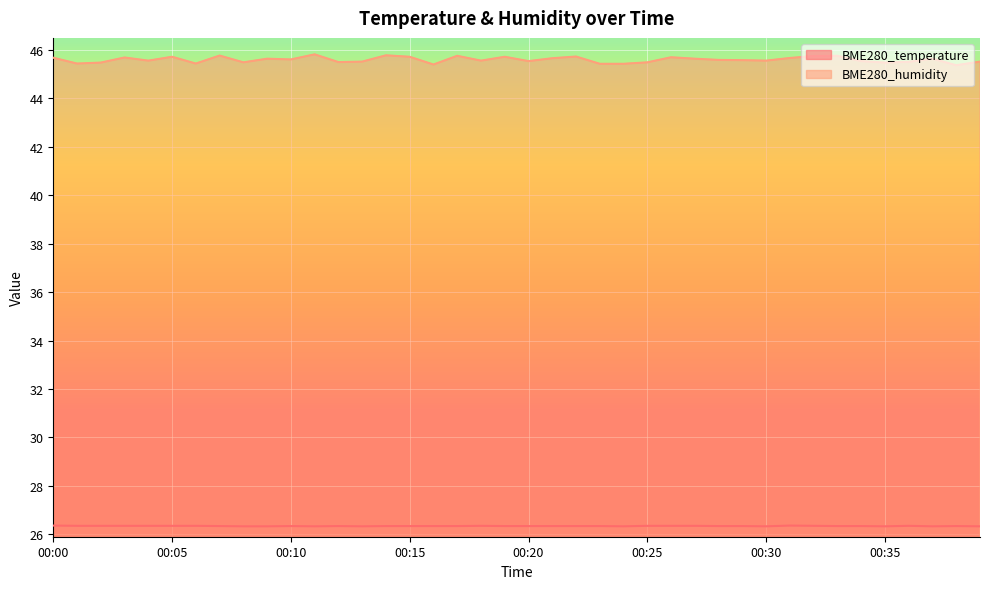

What is the difference between the second highest and second lowest values in the BME280_humidity series?

0.4